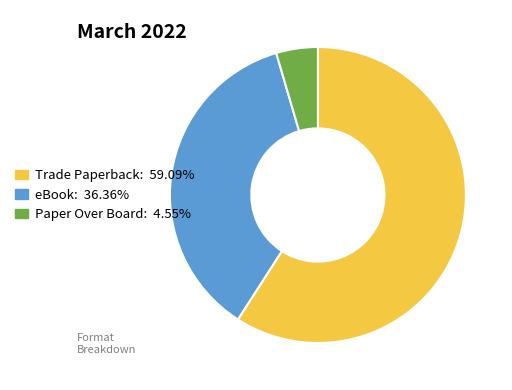

Rank the categories by value from highest to lowest.

Trade Paperback, eBook, Paper Over Board